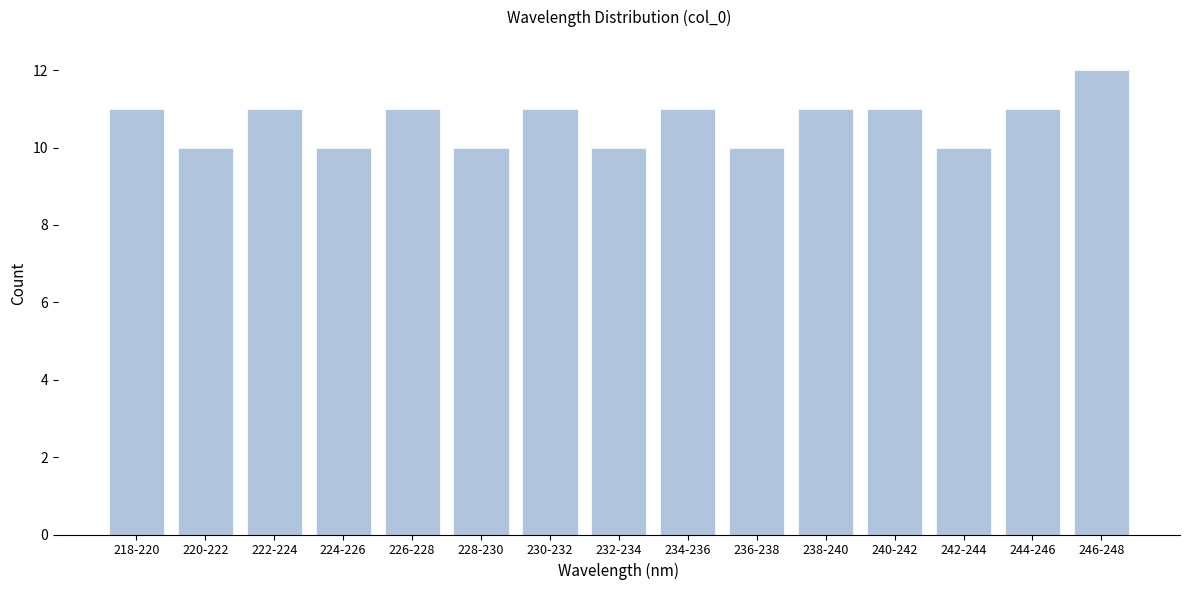

Reading left to right, extract all data points from this chart.

218-220=11	220-222=10	222-224=11	224-226=10	226-228=11	228-230=10	230-232=11	232-234=10	234-236=11	236-238=10	238-240=11	240-242=11	242-244=10	244-246=11	246-248=12